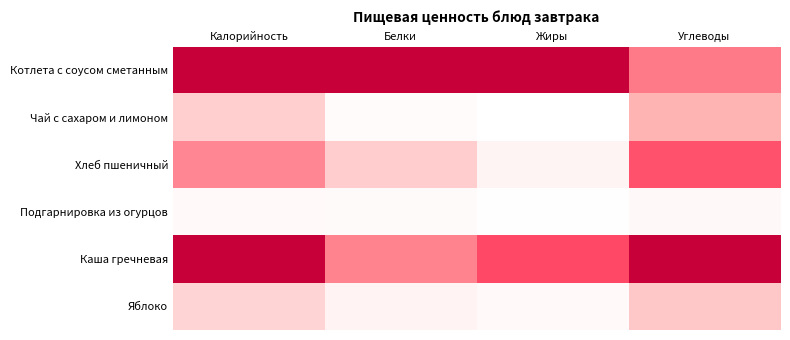

Between Жиры and Калорийность, which is larger?

Жиры